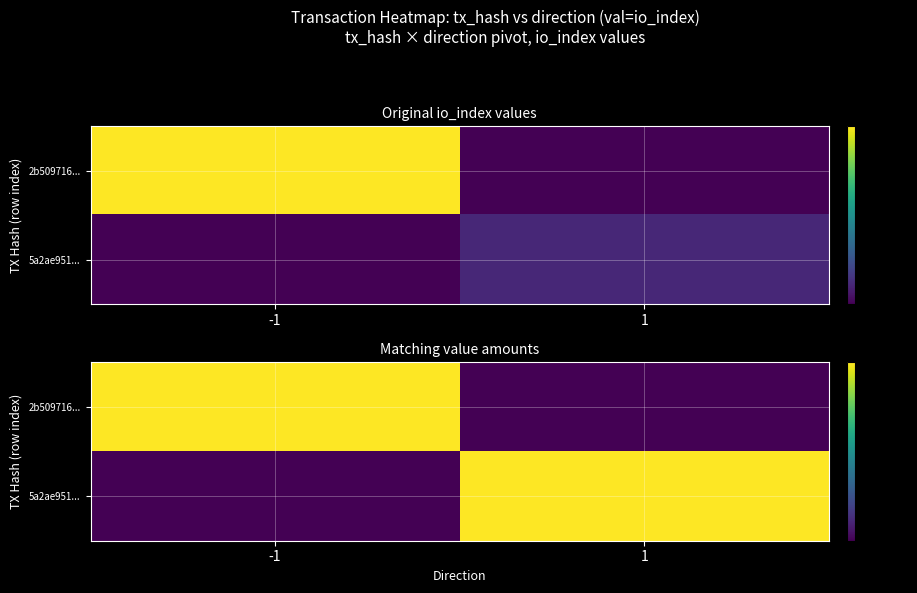

Is it true that 5a2ae951... equals 0.0 at 1?

True